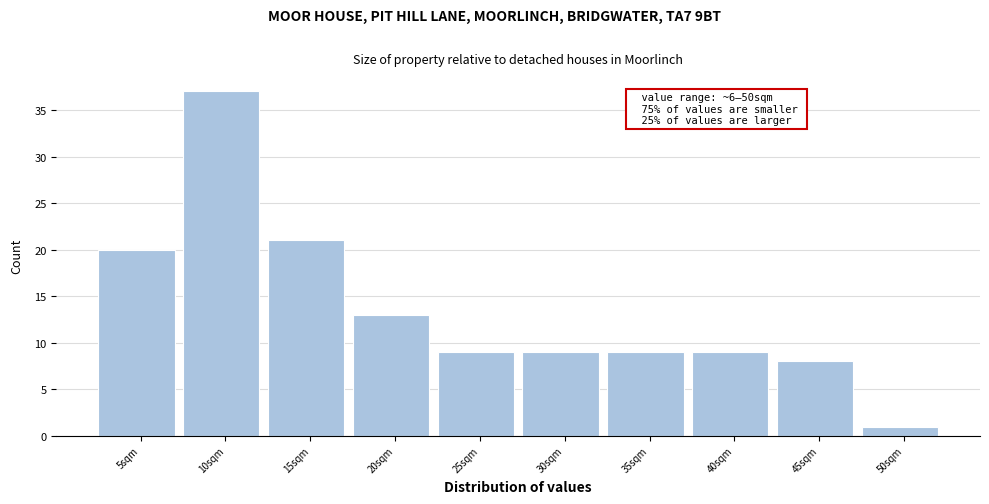

Reading right to left, list all the values displayed in this chart.

50sqm=1	45sqm=8	40sqm=9	35sqm=9	30sqm=9	25sqm=9	20sqm=13	15sqm=21	10sqm=37	5sqm=20